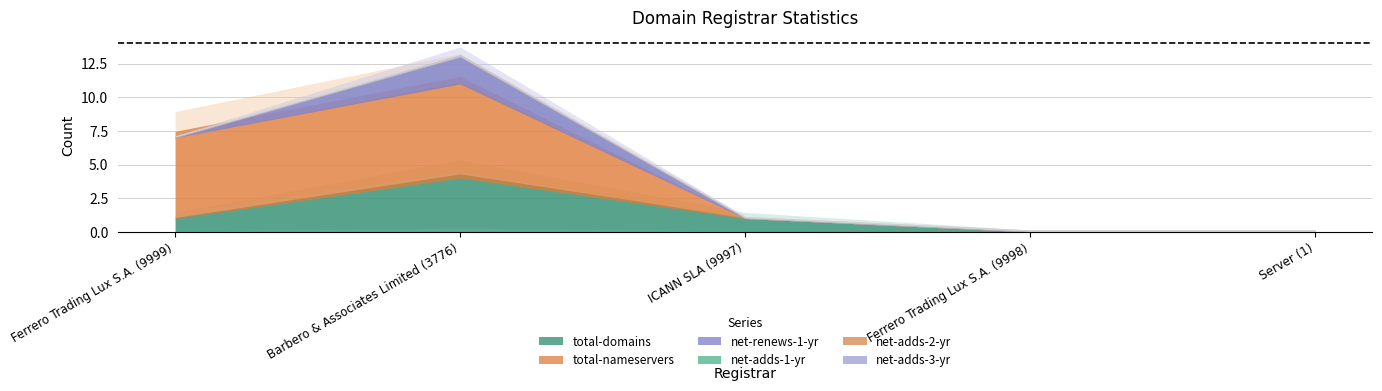

What is the label of the 3rd point from the left?

ICANN SLA (9997)